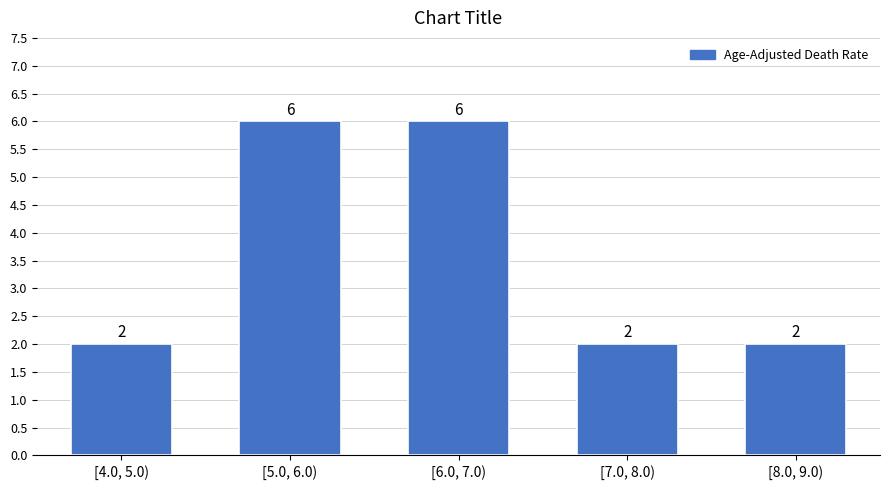

Reading right to left, list all the values displayed in this chart.

2	2	6	6	2